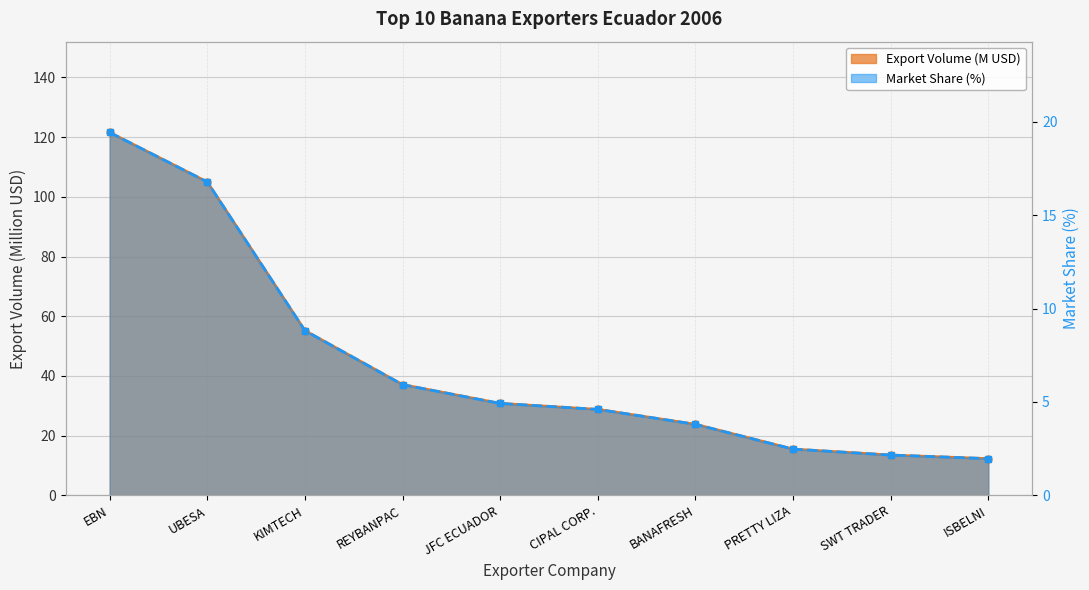

What are all the series names shown in the legend?

Export Volume (M USD), Market Share (%)